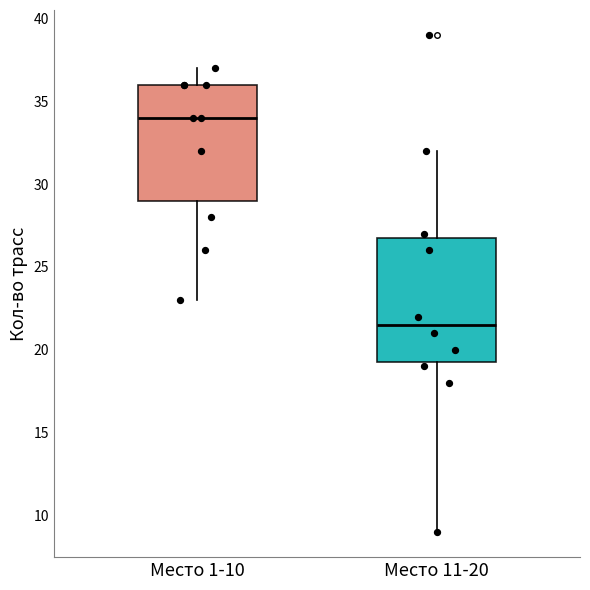

Reading left to right, read every box against the y-axis: the position of its median line, the range the box covers, and the ends of its whiskers. The values are not printed on the chart, so give them approximately, as read against the axis.

Место 1-10: median 34.0, box 29.0 to 36.0, whiskers 23.0 to 37.0
Место 11-20: median 21.5, box 19.5 to 27.0, whiskers 9.0 to 32.0